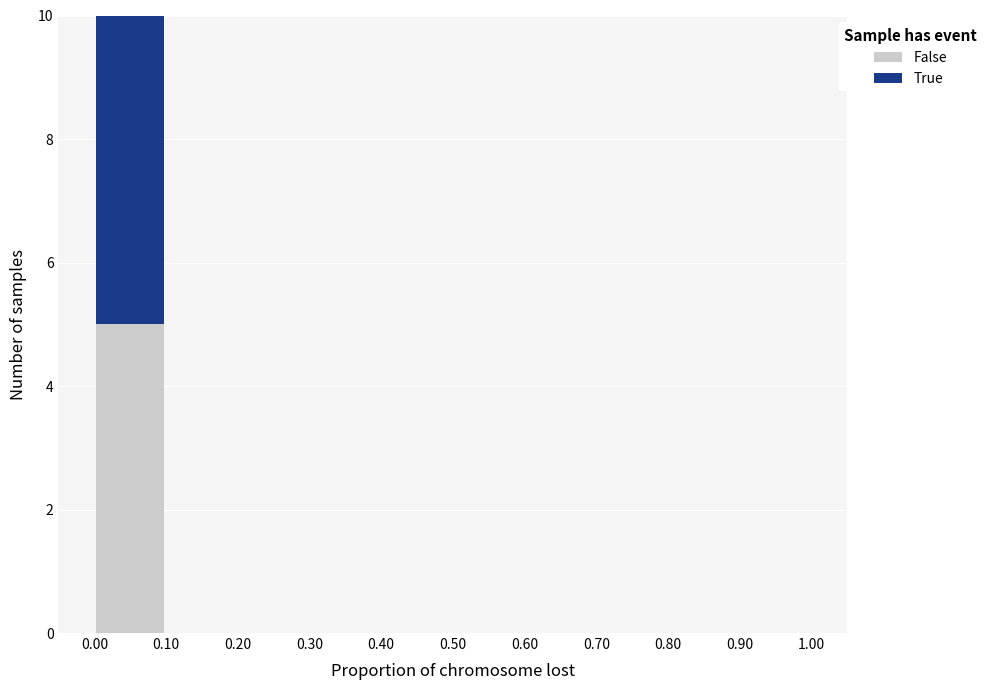

What is the total height of the stacked bar covering 0.00 to 0.10 on the x-axis? The values are not printed on the chart, so give them approximately, as read against the axis.

10